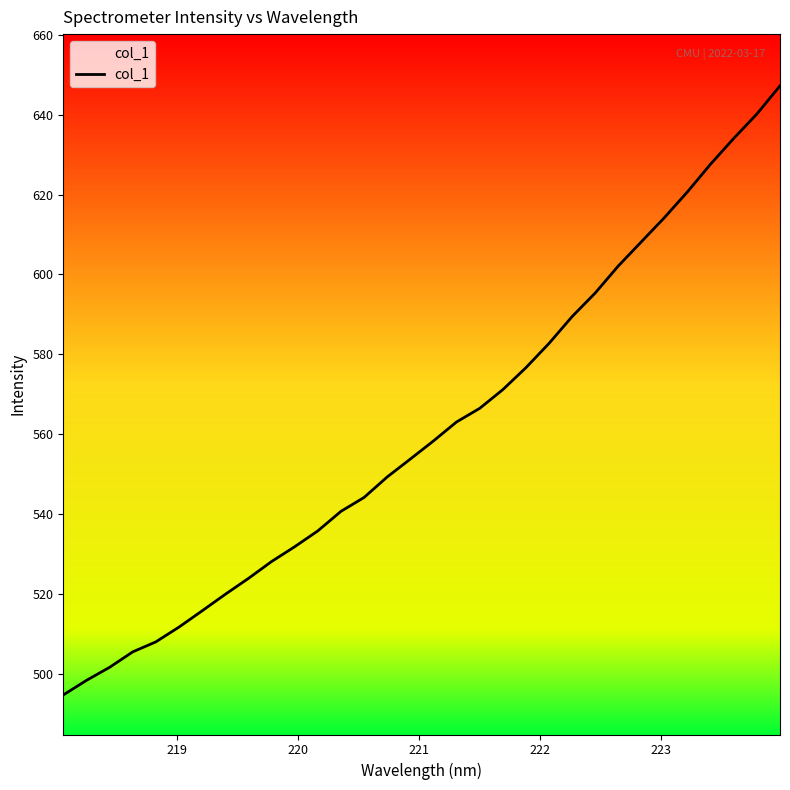

What is the value of the 4th point from the left?

505.6